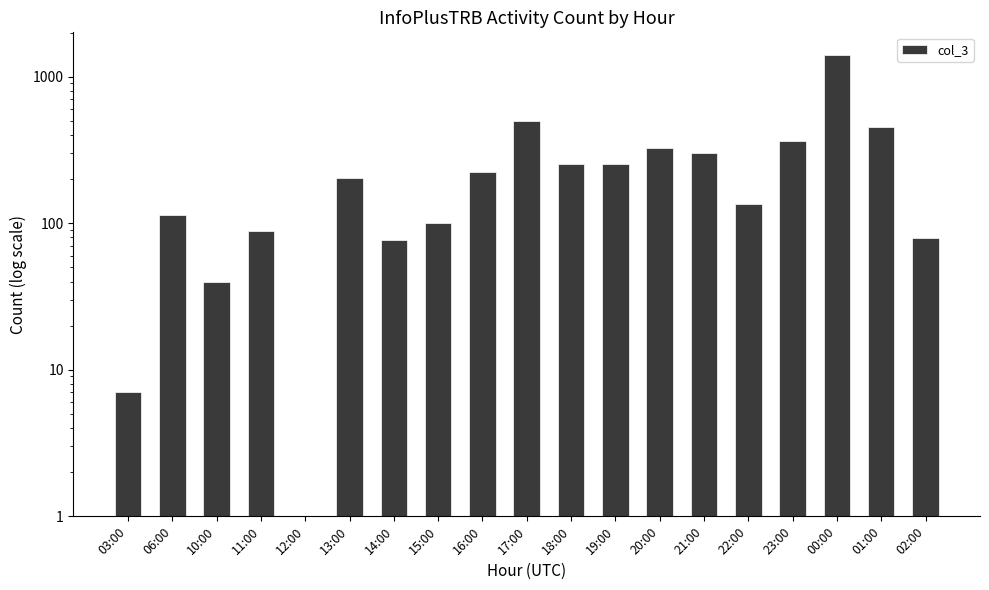

At which label does the data first exceed 202?

16:00